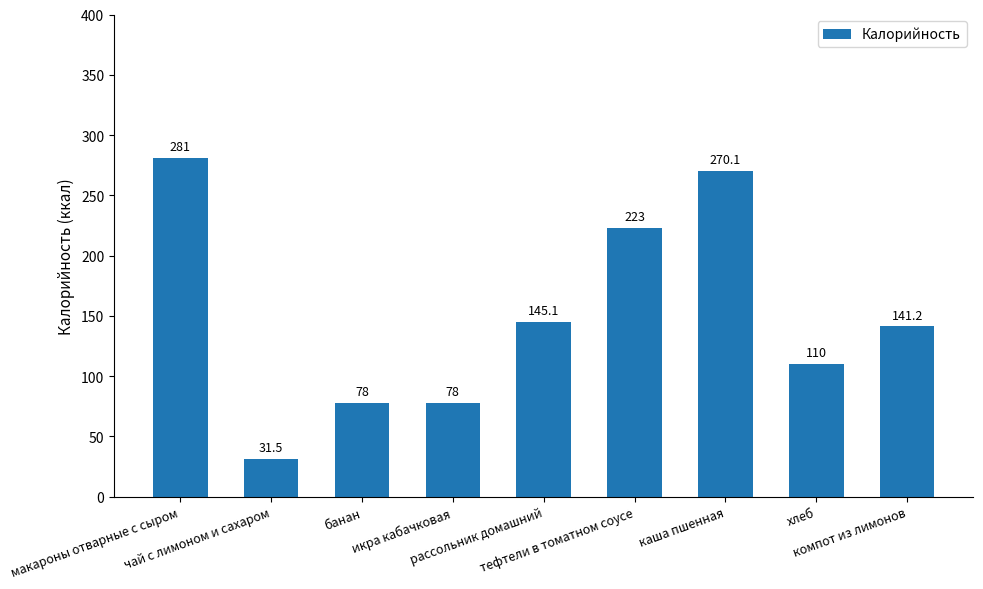

Which category has the lowest value across all series?

чай с лимоном и сахаром